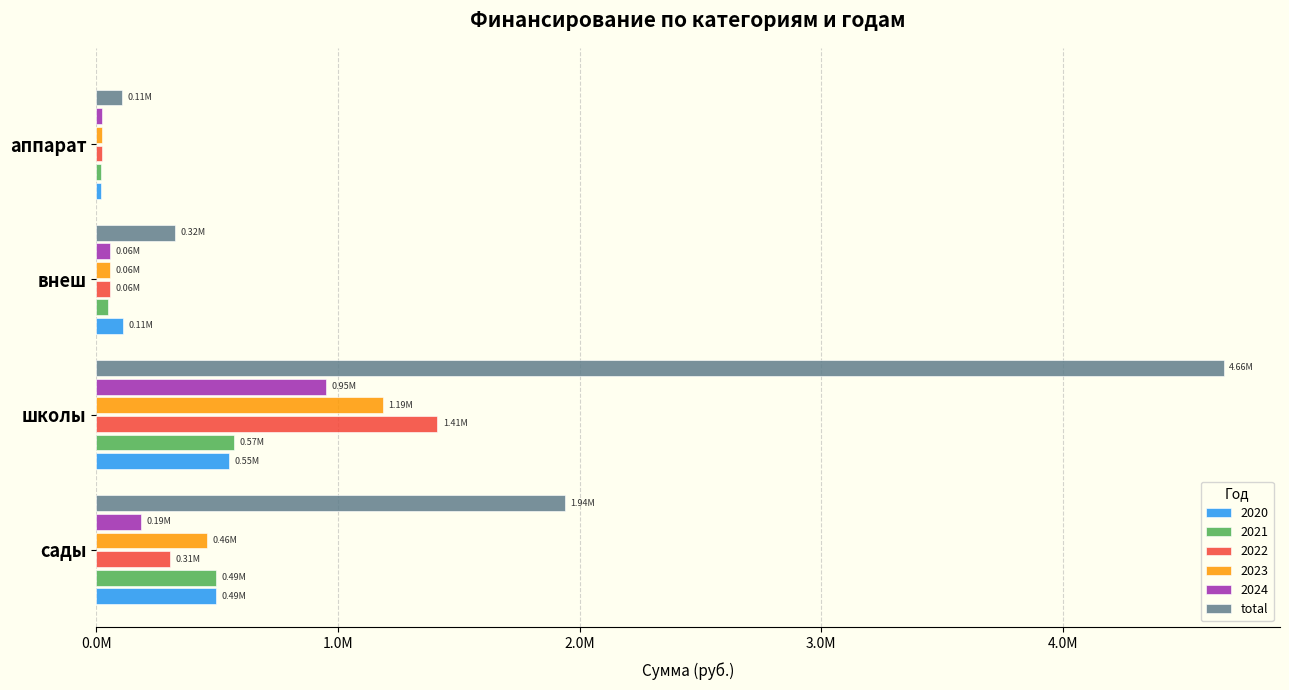

What is the label of the 4th bar from the right?

сады